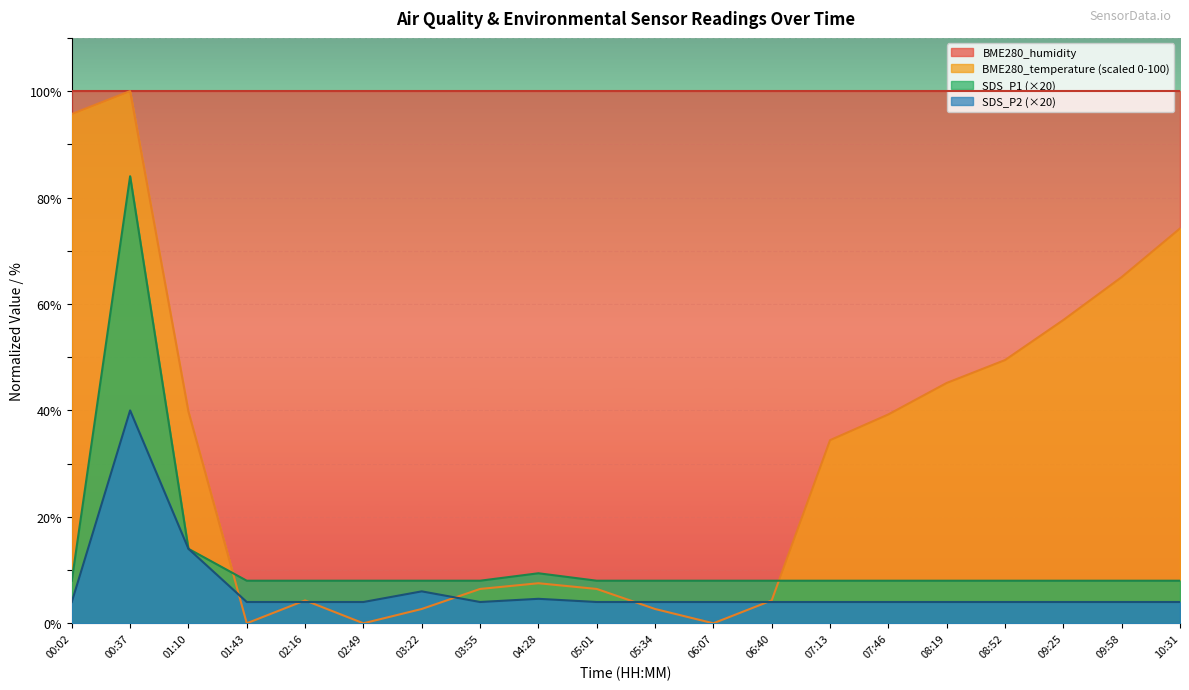

What is the difference between the second highest and second lowest values in the SDS_P2 series?

10.0